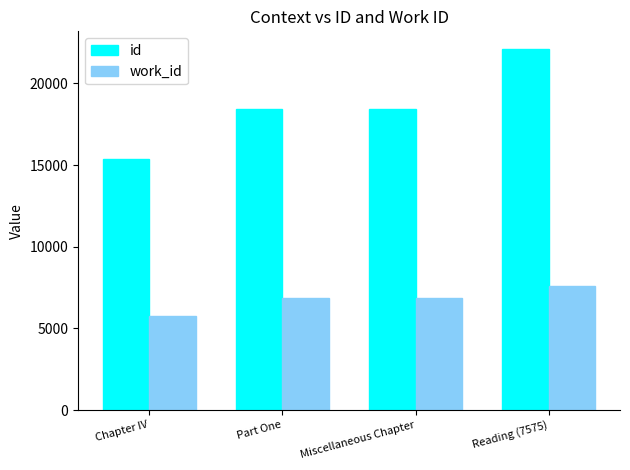

Which series has the widest spread of values?

id